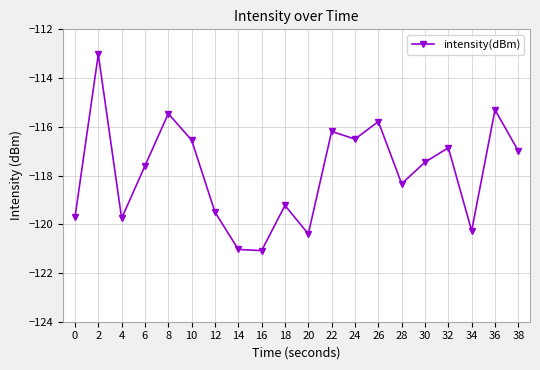

Is it true that the value at 2 is -113.0?

True